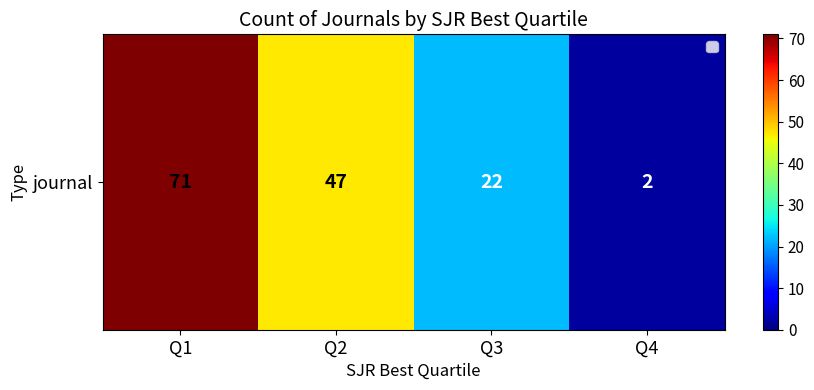

What is the smallest value displayed?

2